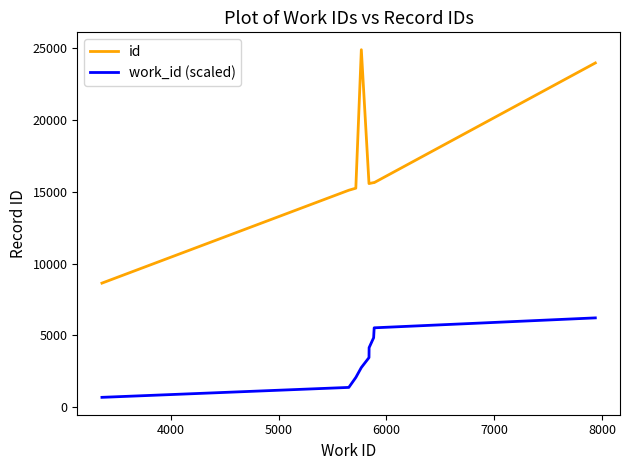

Which series has the largest total across all categories?

id